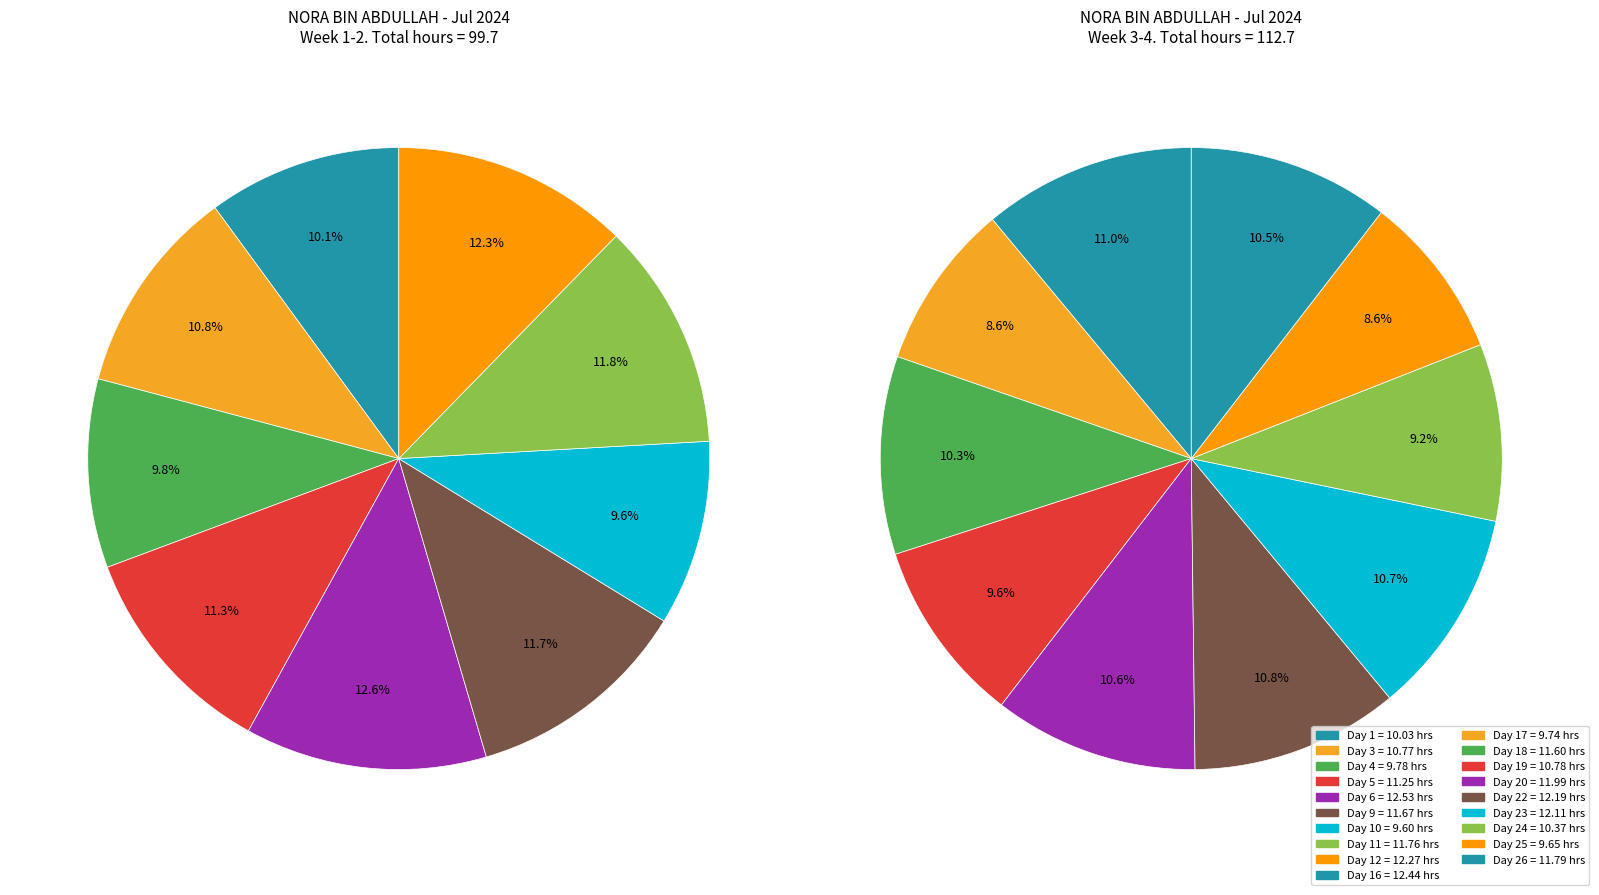

Count the number of slices in the pie.

19